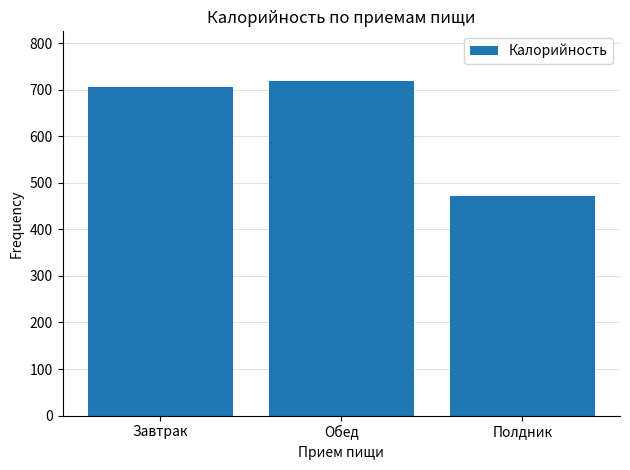

What is the approximate value at Полдник?

471.6